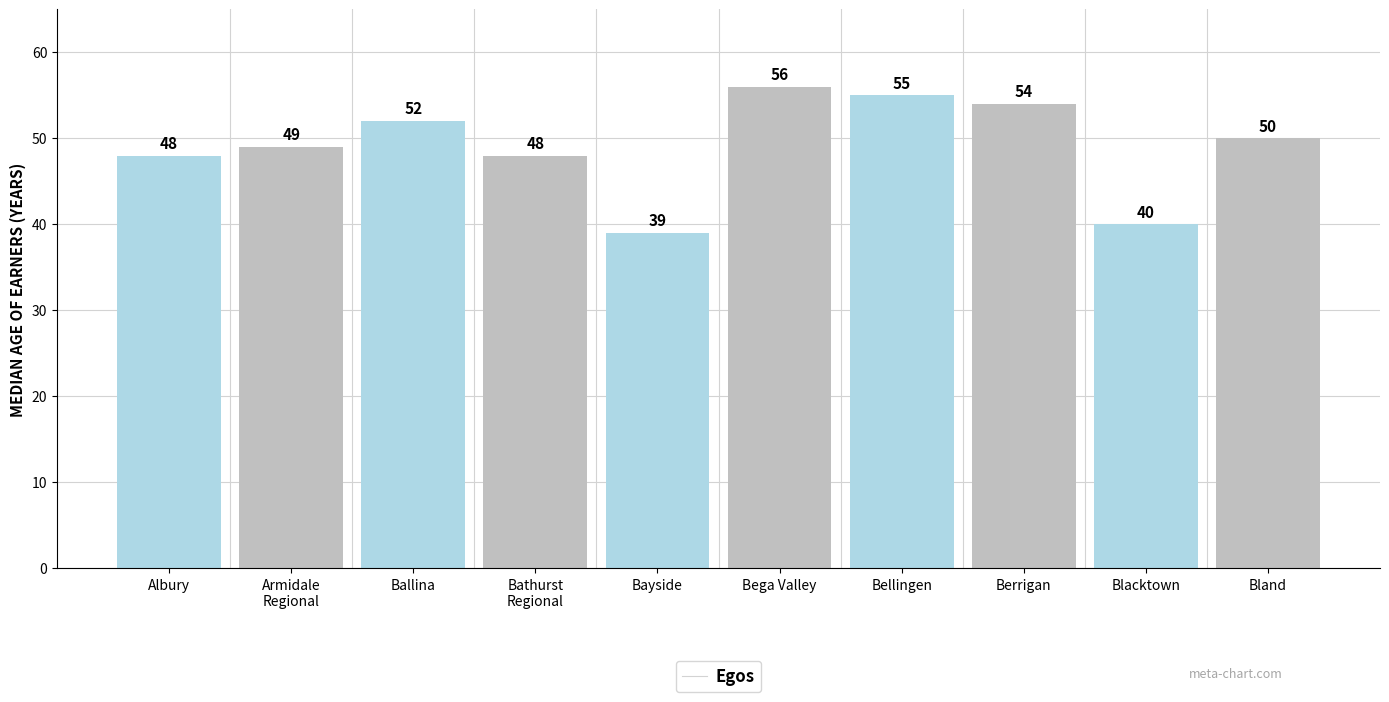

Count the number of categories in the chart.

10